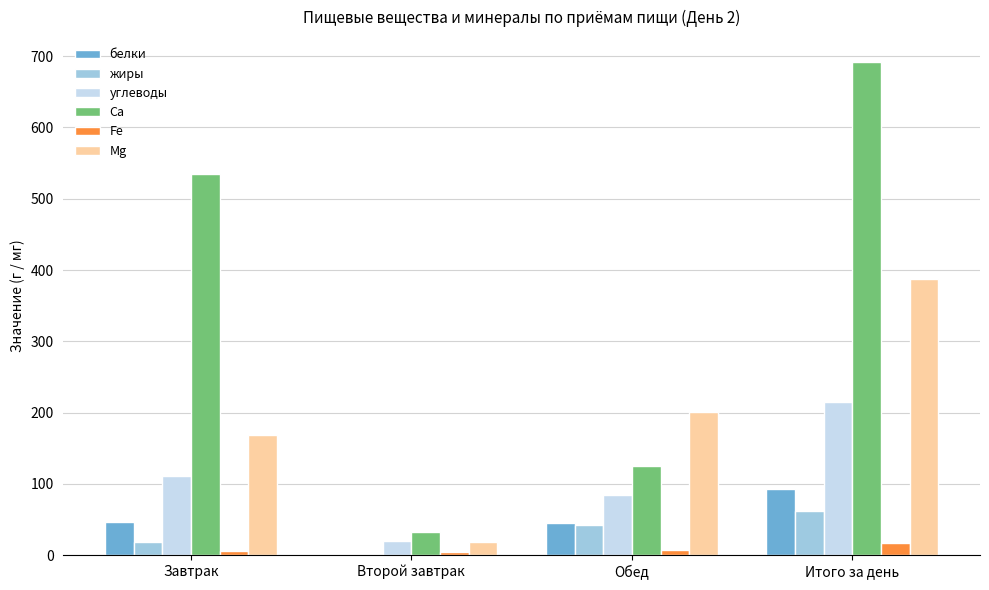

What is the greatest value displayed?

692.2